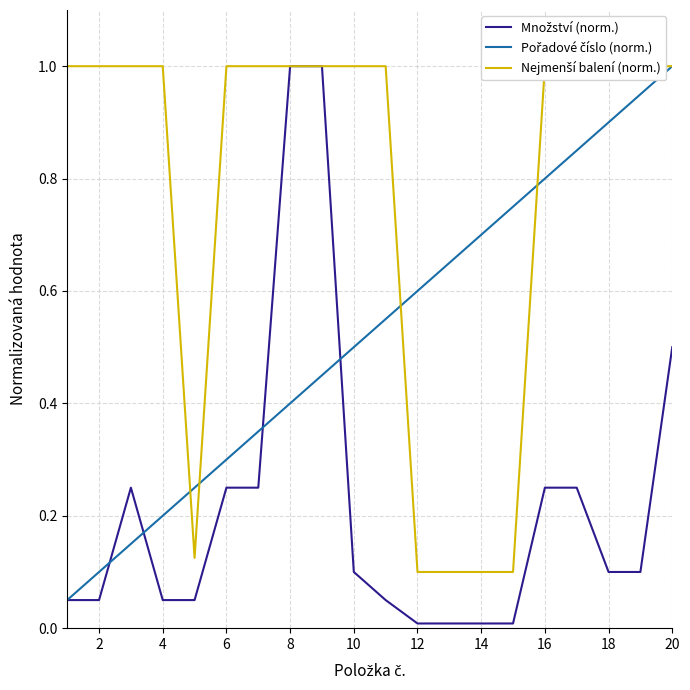

True or false: Nejmenší balení (norm.) and Množství (norm.) intersect in this chart.

False